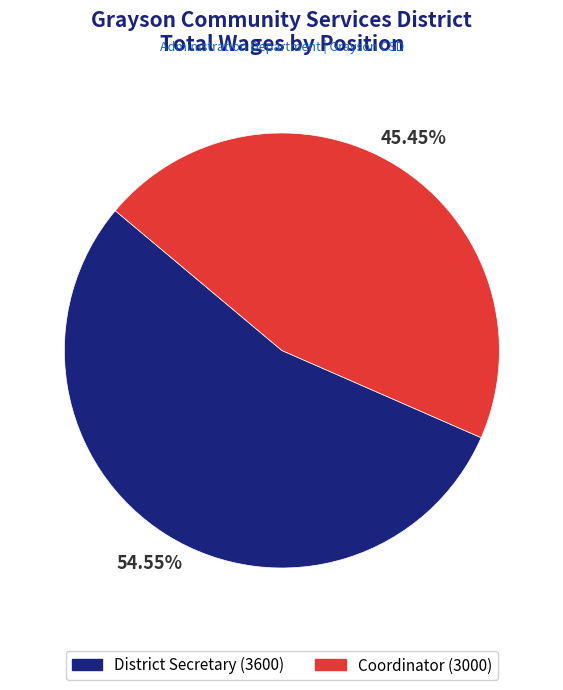

Does any single category account for the majority?

Yes